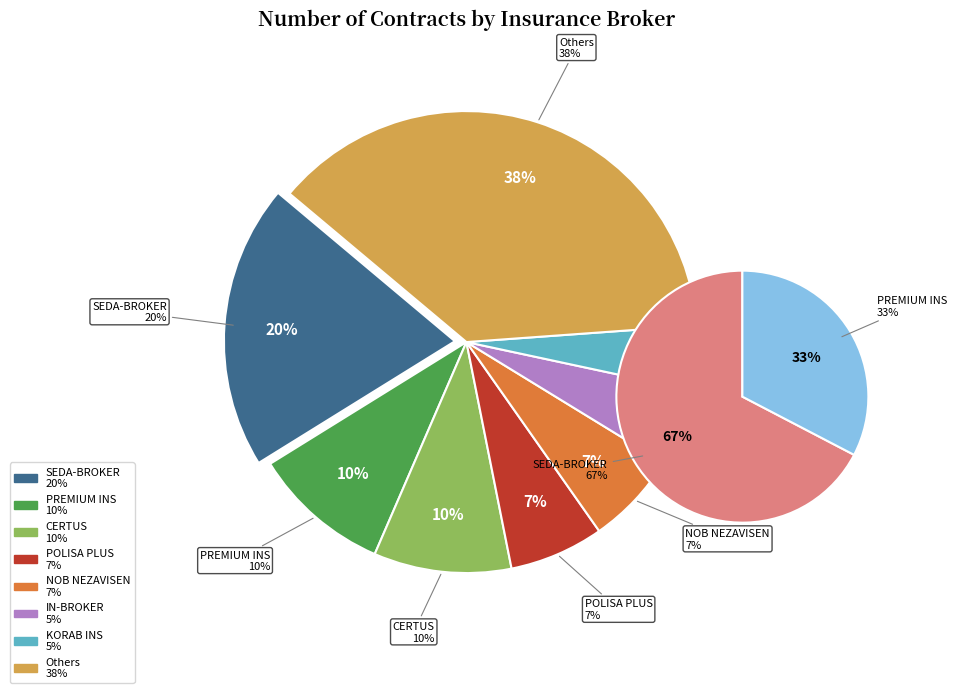

True or false: BROLINS accounts for 11% of the total.

False